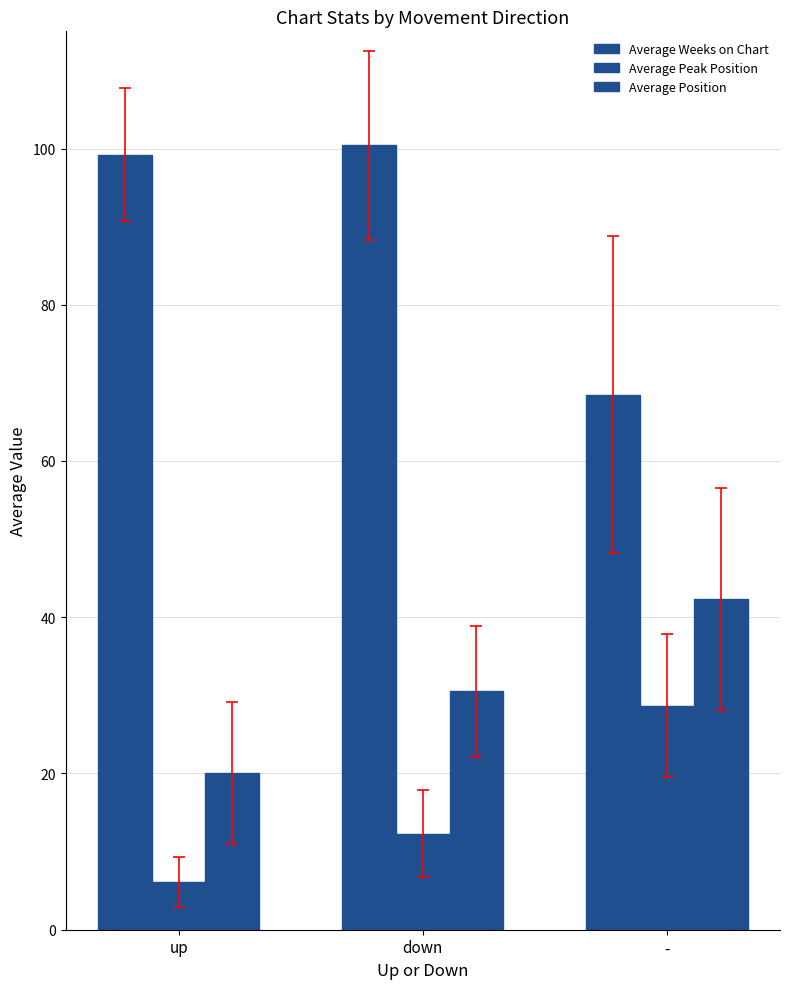

Which series has the largest range (max minus min)?

Average Weeks on Chart